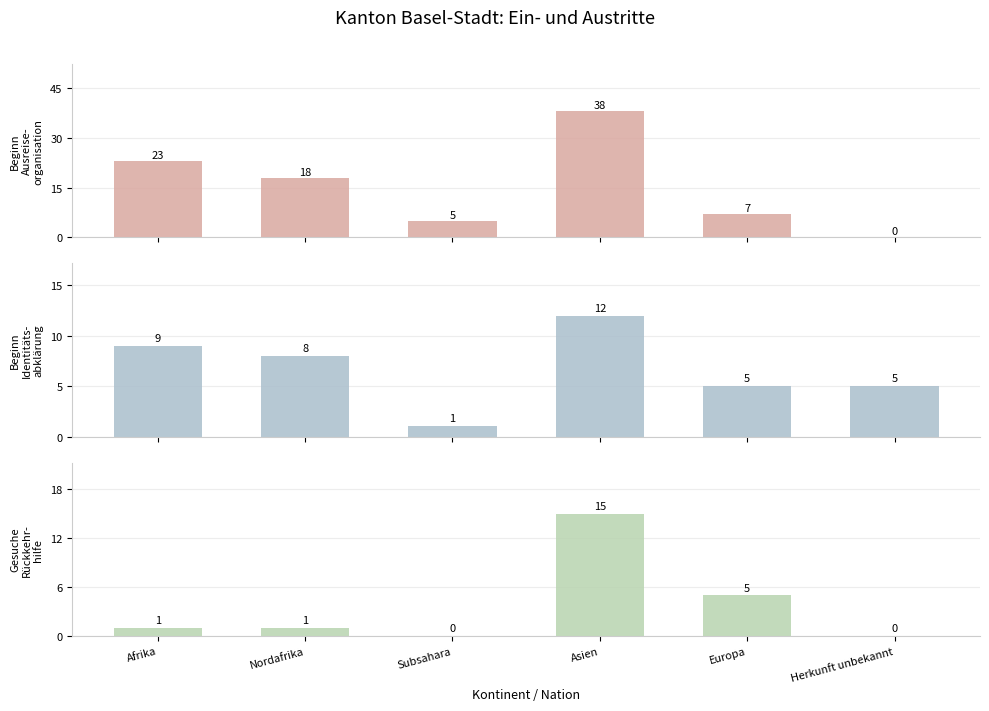

What is the difference between the Gesuche Rueckkehrhilfe values at Europa and Nordafrika?

4